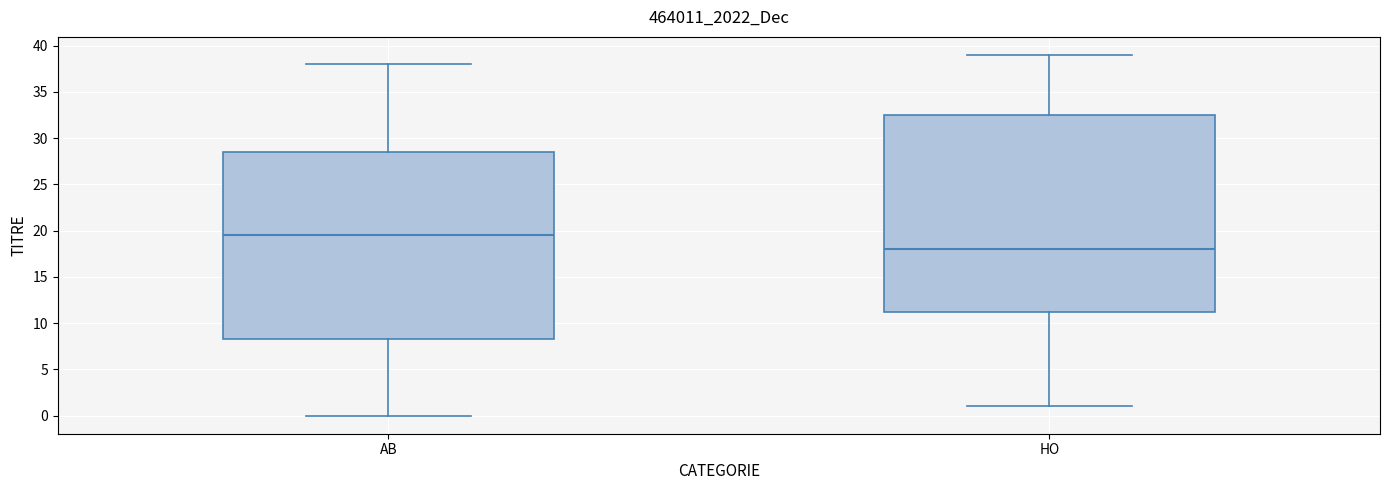

Where is the lower edge of the box for HO on the y-axis? The values are not printed on the chart, so give them approximately, as read against the axis.

11.5